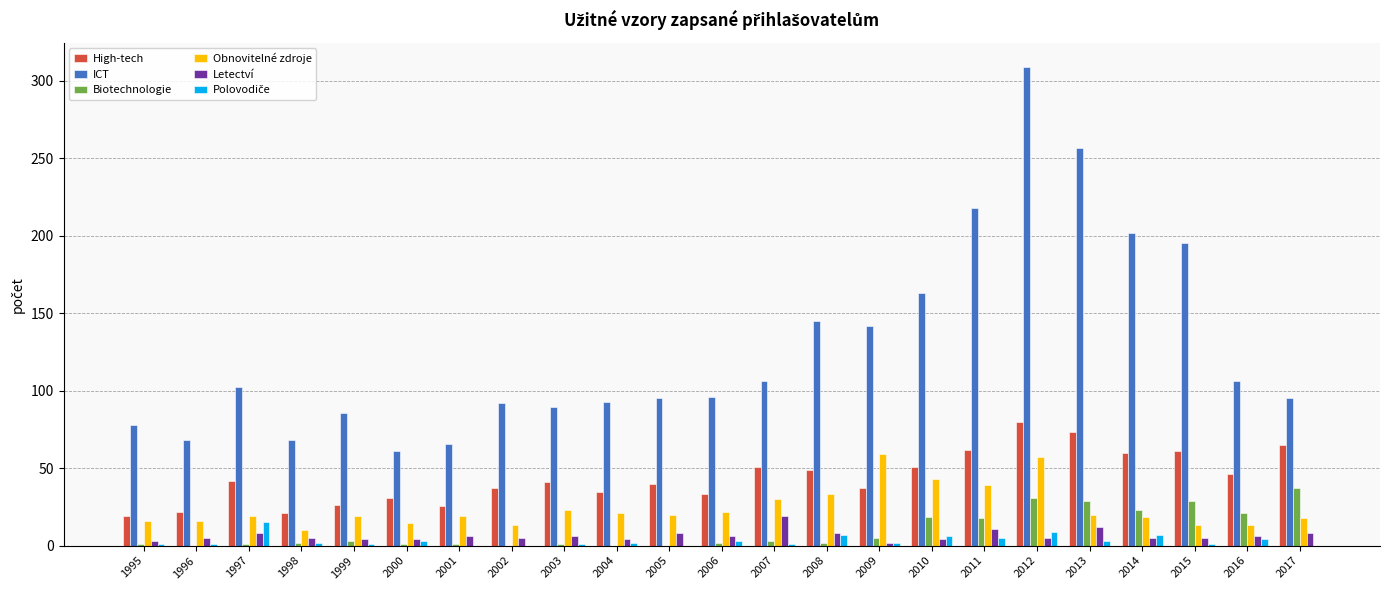

How many categories are shown in the chart?

23